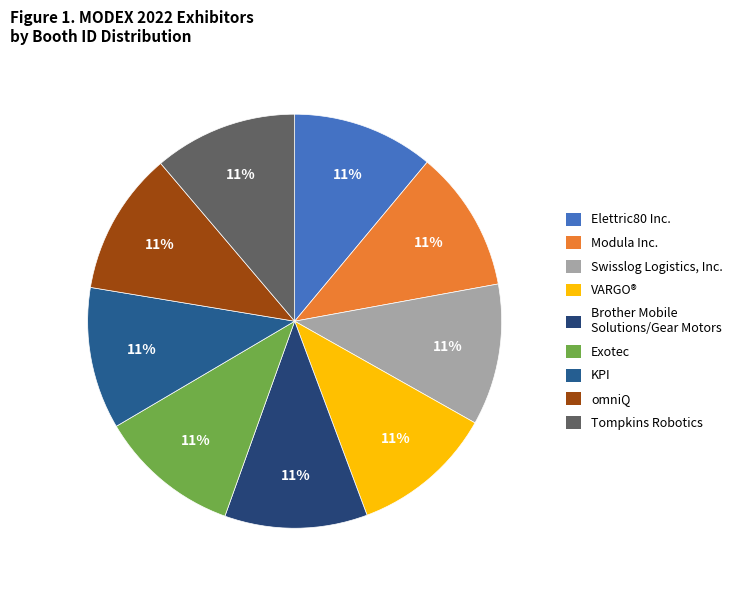

Does Tompkins Robotics represent more than half of the total?

No